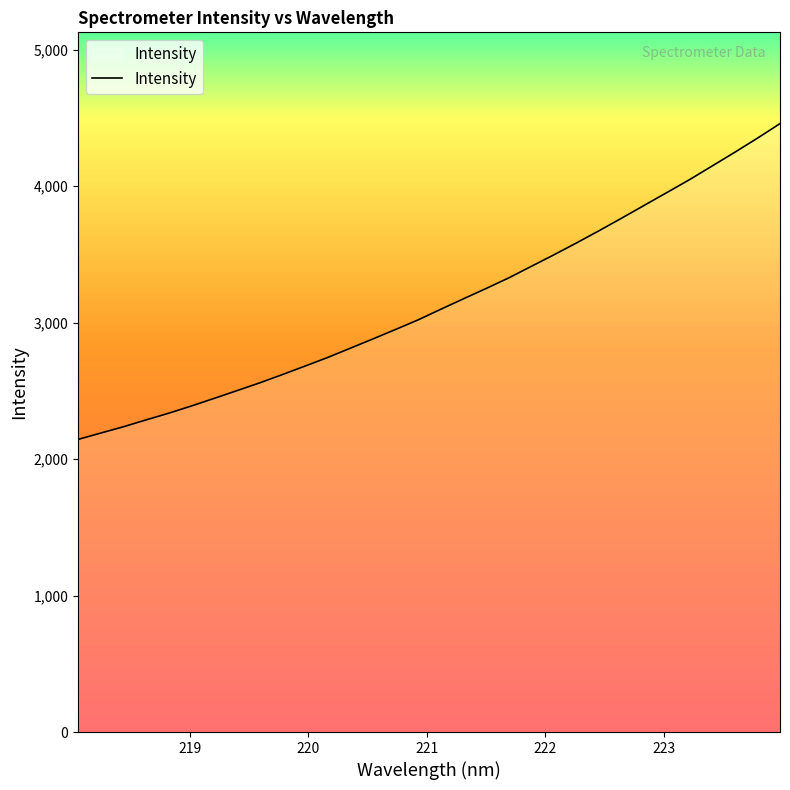

What is the maximum value shown in the chart?

4458.1